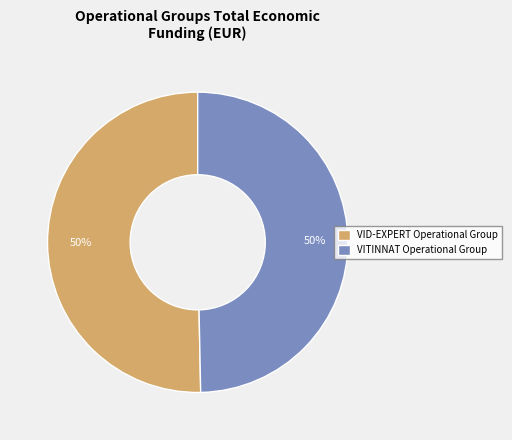

Do VITINNAT Operational Group and VID-EXPERT Operational Group together represent more than half of the pie?

Yes